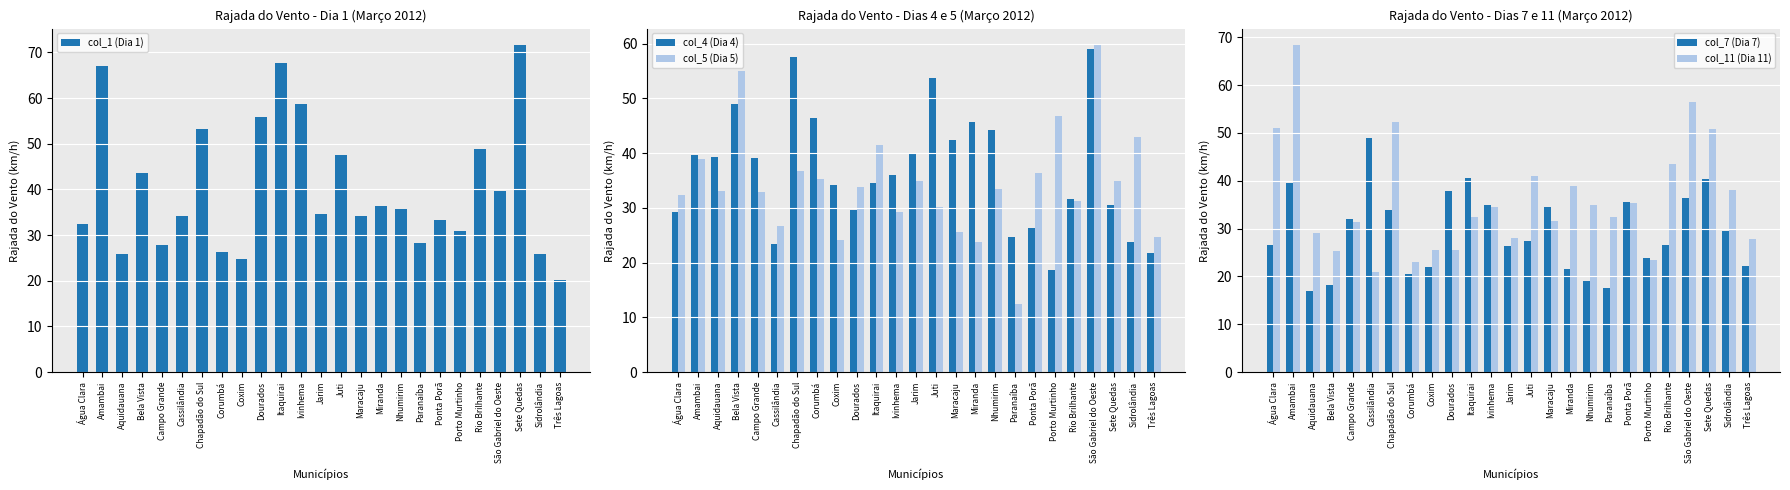

True or false: col_5 (Dia 5) has a value of 33.5 at Nhumirim.

True